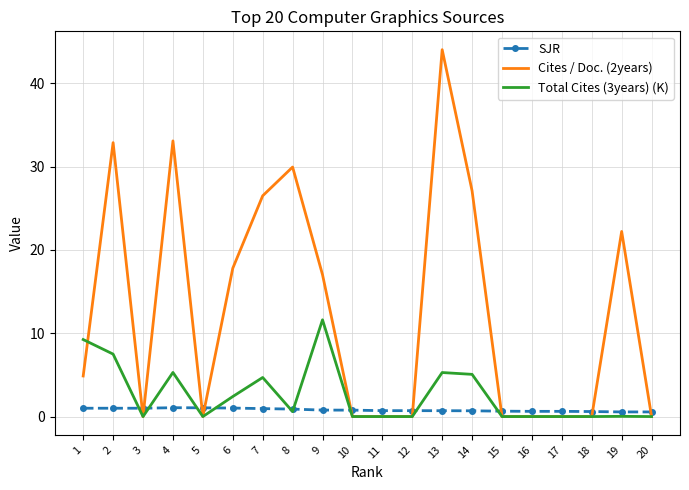

List the series in order of their peak value, lowest first.

SJR, Total Cites (3years) (K), Cites / Doc. (2years)